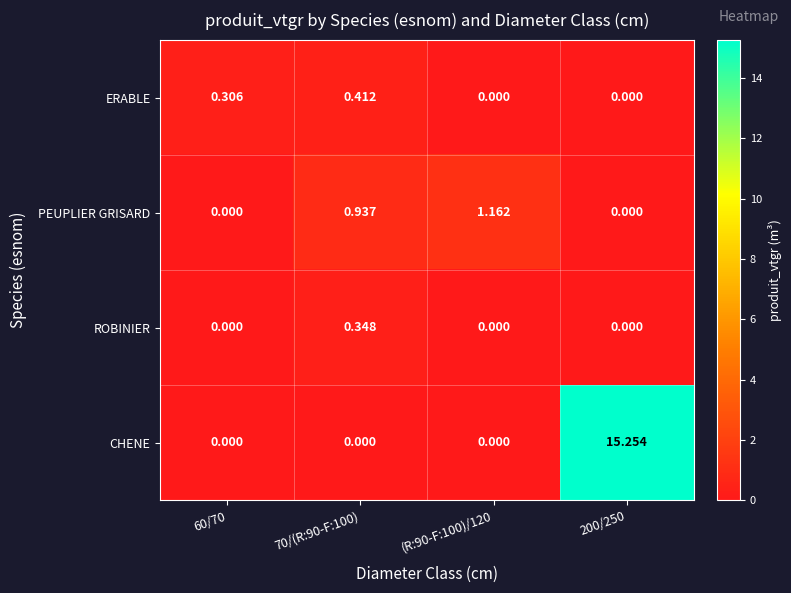

Is the value of ROBINIER at 70/(R:90-F:100) greater than the value of PEUPLIER GRISARD at 200/250?

Yes